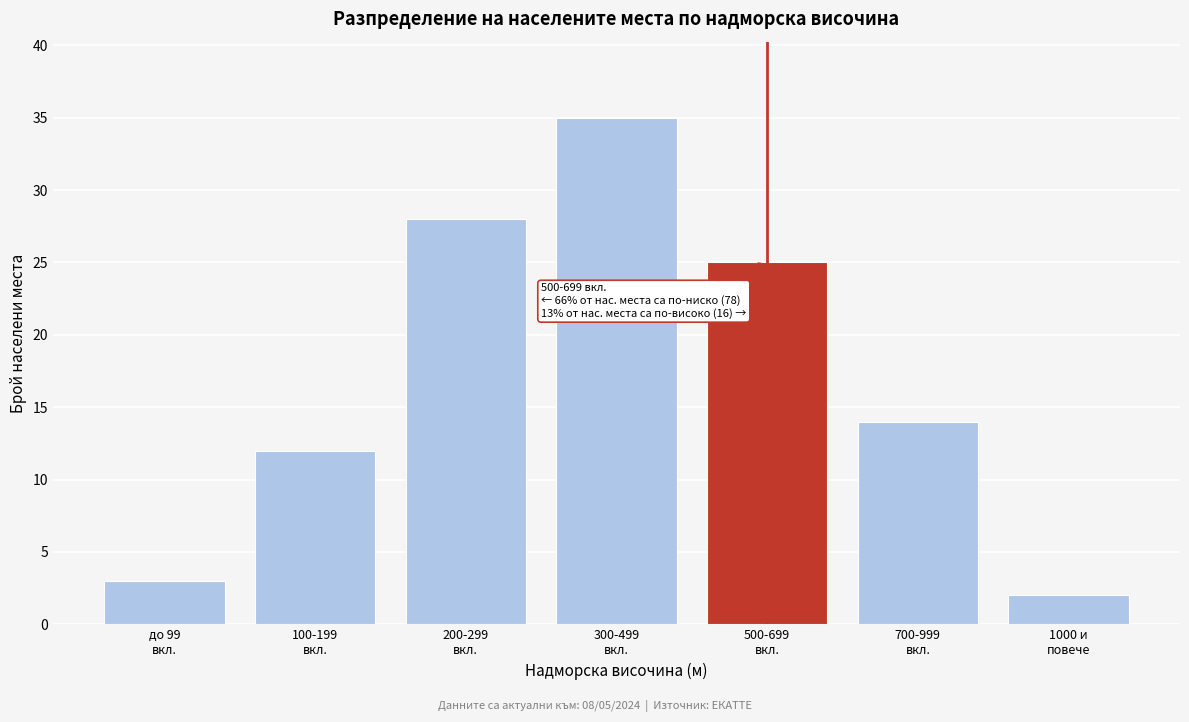

Reading right to left, transcribe all the data shown in this chart.

2	14	25	35	28	12	3